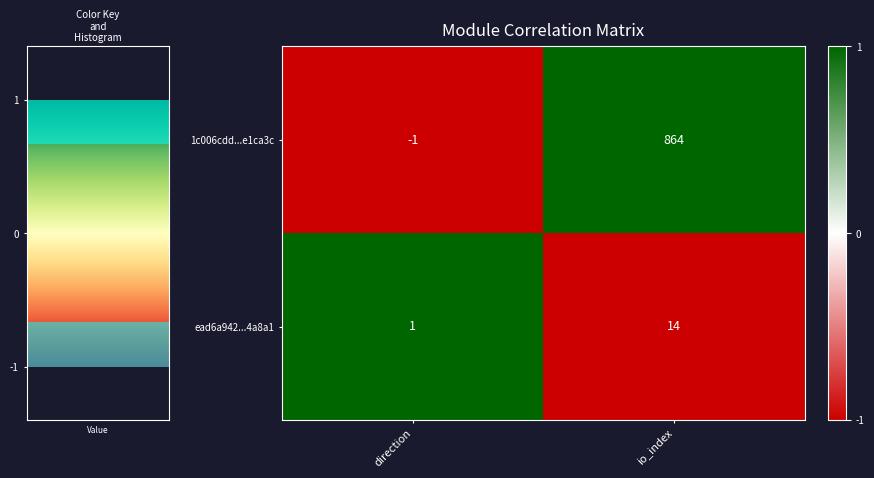

What value does the ead6a942...4a8a1 series have at io_index, to the nearest 5?

15